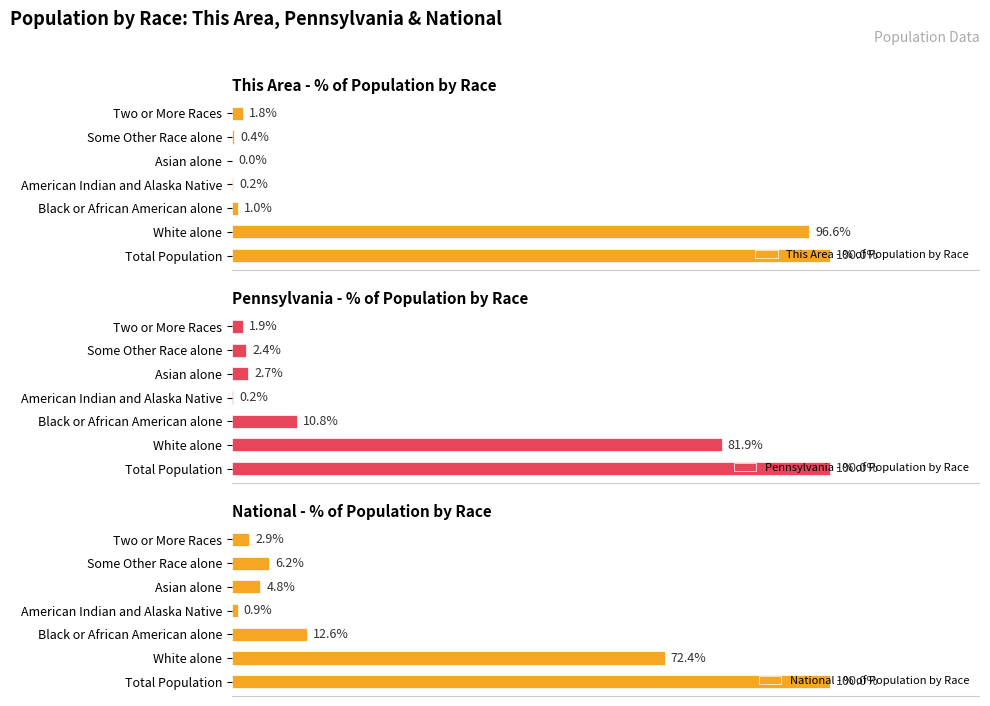

Which category has the highest value in the Pennsylvania - % of Population by Race series?

Total Population